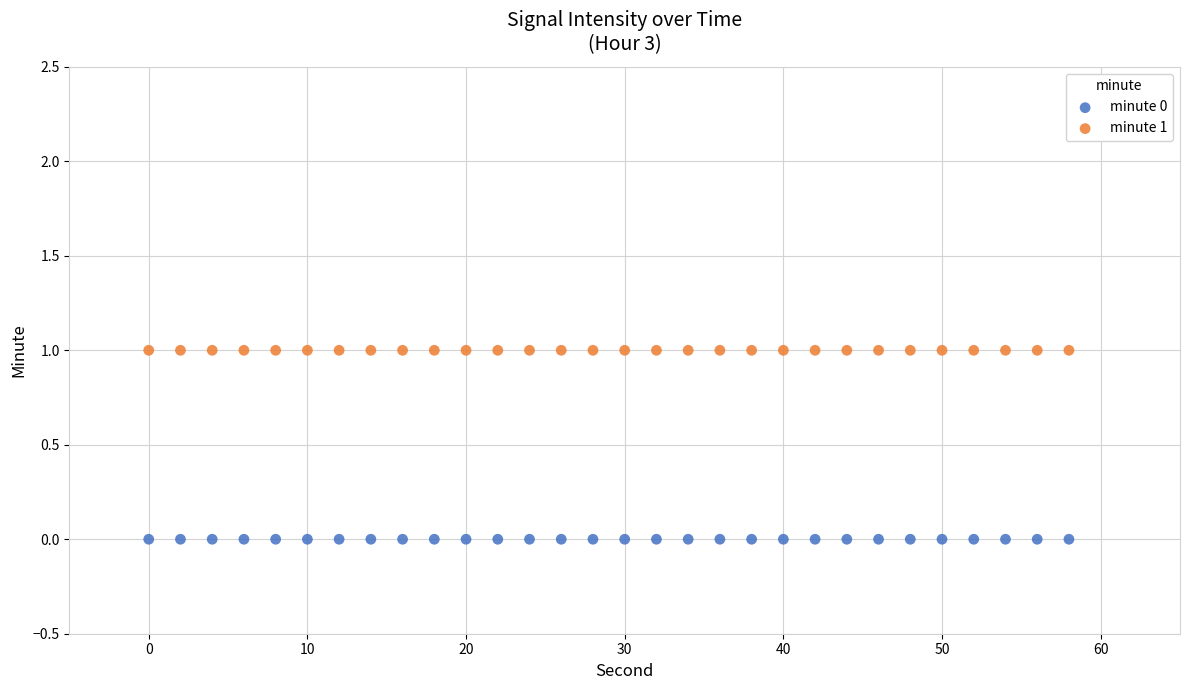

Which series reaches the minimum Y coordinate?

minute 0